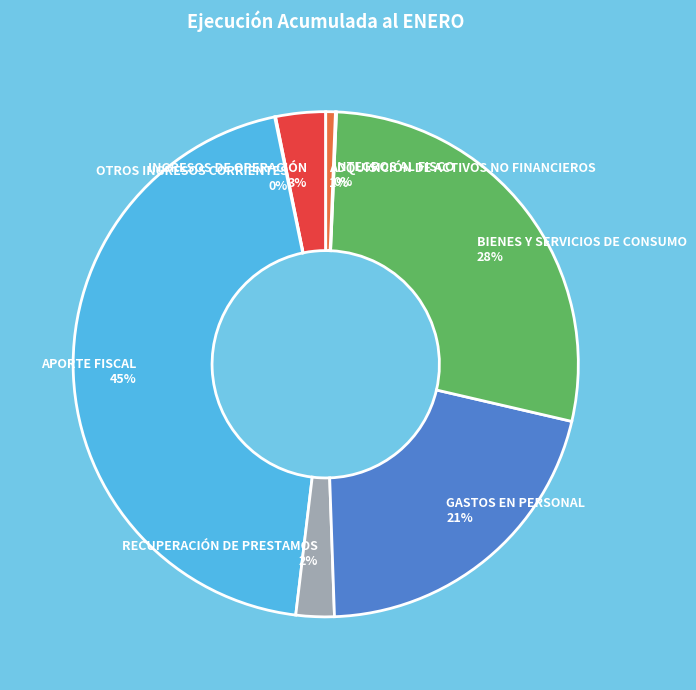

Is there any slice that represents more than half of the pie?

No